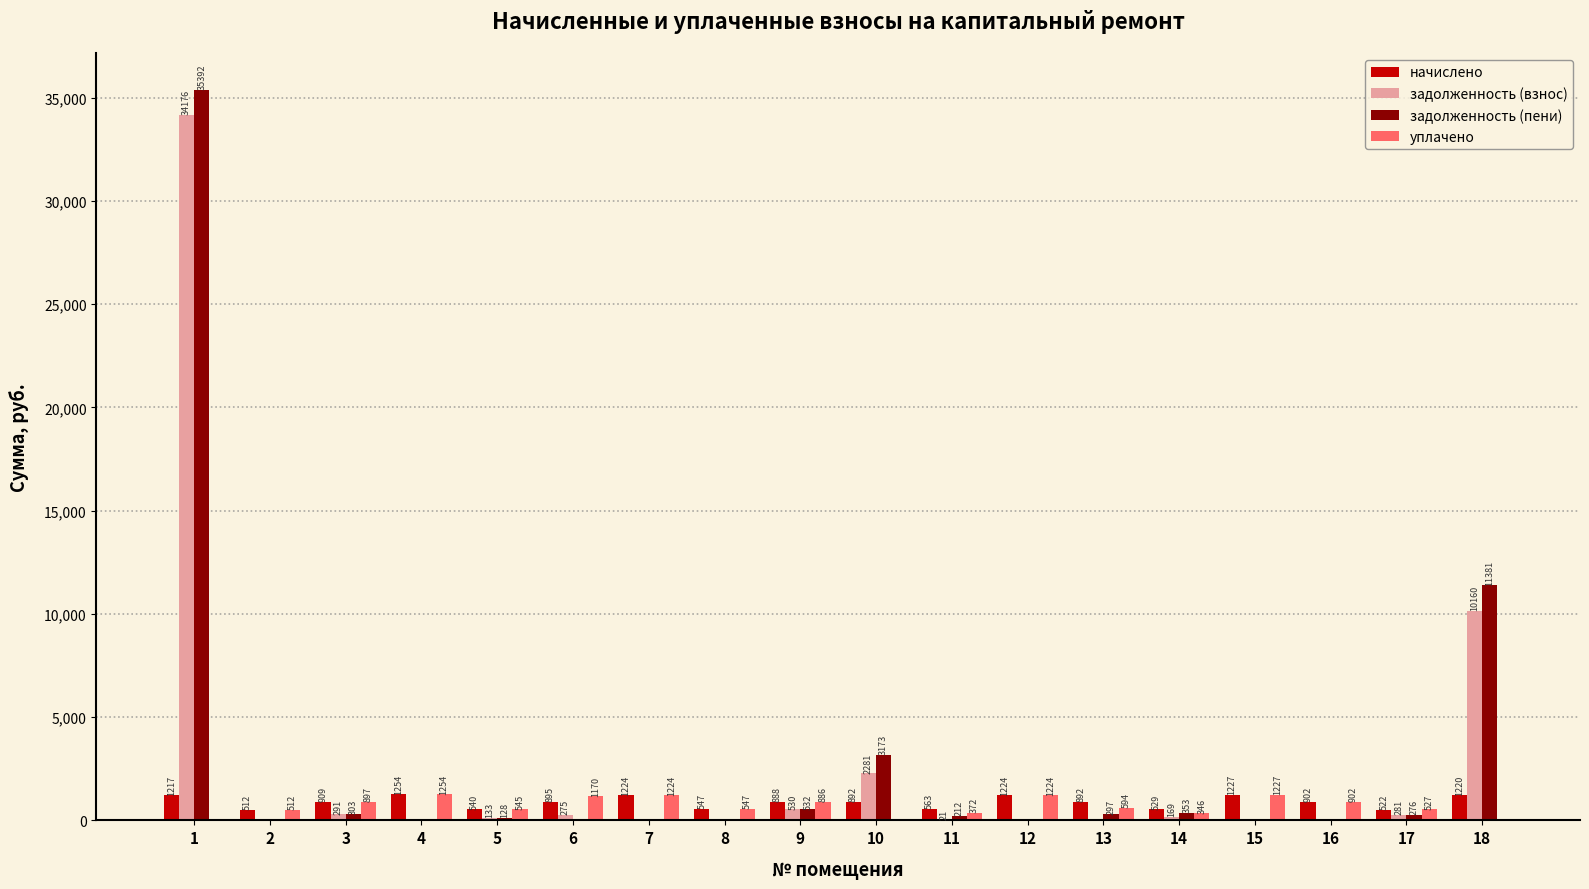

True or false: задолженность (пени) has a value of 11380.5 at 18.

True